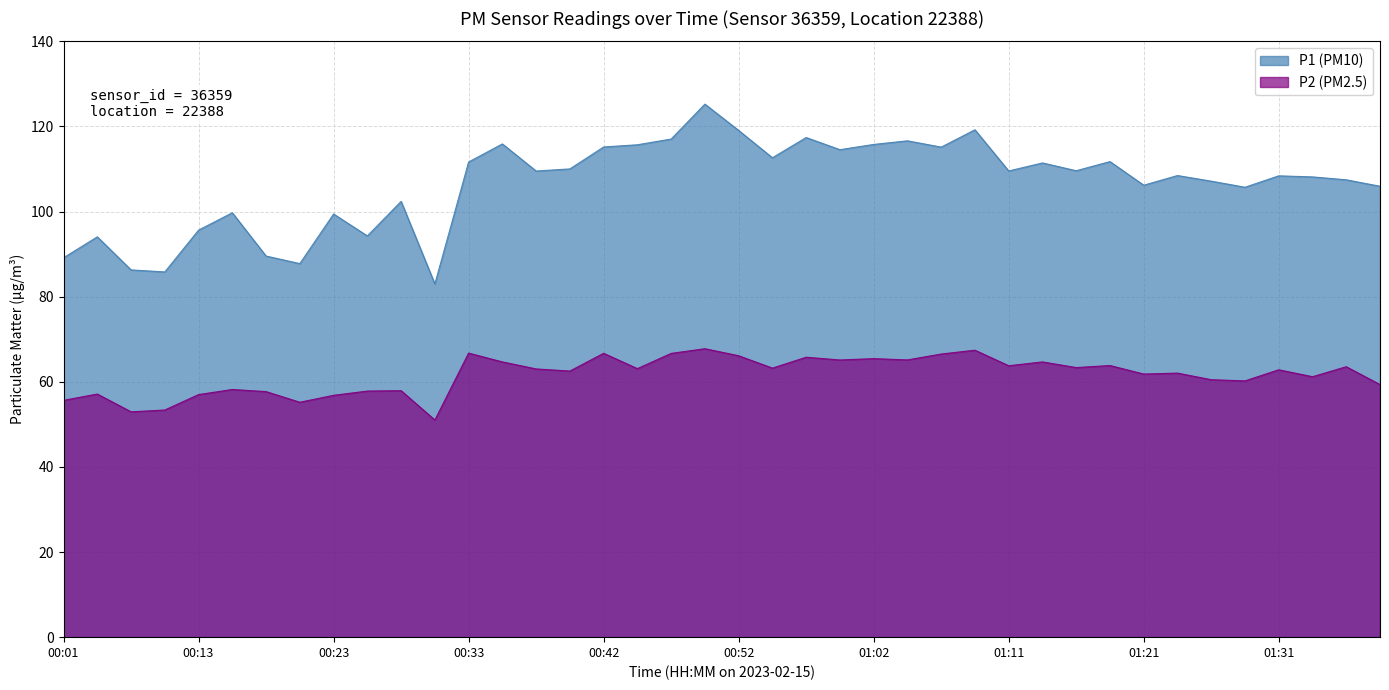

List the labels in order of P1 (PM10) value, largest first.

00:50, 01:09, 00:52, 00:57, 00:47, 01:04, 00:35, 01:02, 00:45, 00:42, 01:07, 00:59, 00:54, 01:19, 00:33, 01:14, 00:40, 01:16, 01:11, 00:37, 01:24, 01:31, 01:33, 01:36, 01:26, 01:21, 01:38, 01:29, 00:28, 00:16, 00:23, 00:13, 00:25, 00:03, 00:18, 00:01, 00:20, 00:06, 00:08, 00:30